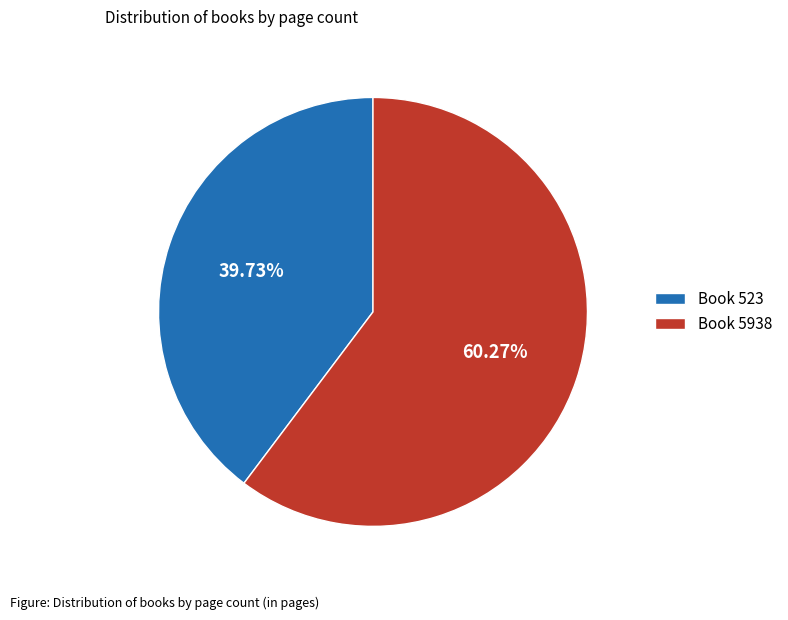

Which category has the biggest portion of the pie?

Book 5938